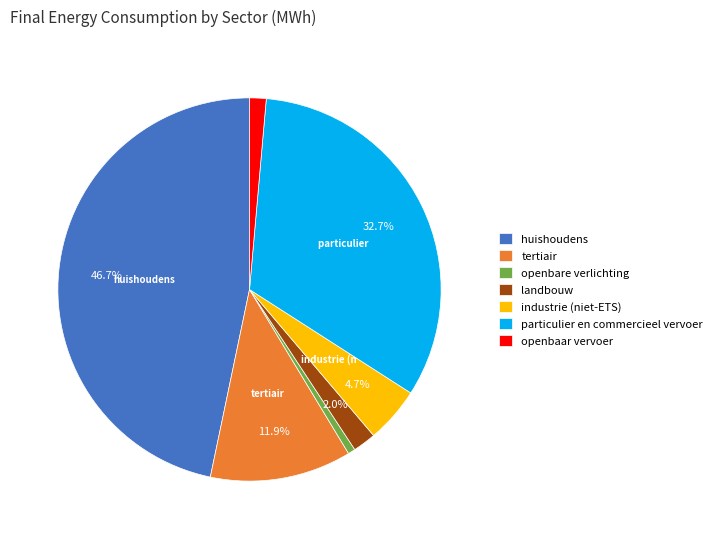

Count the number of slices in the pie.

7